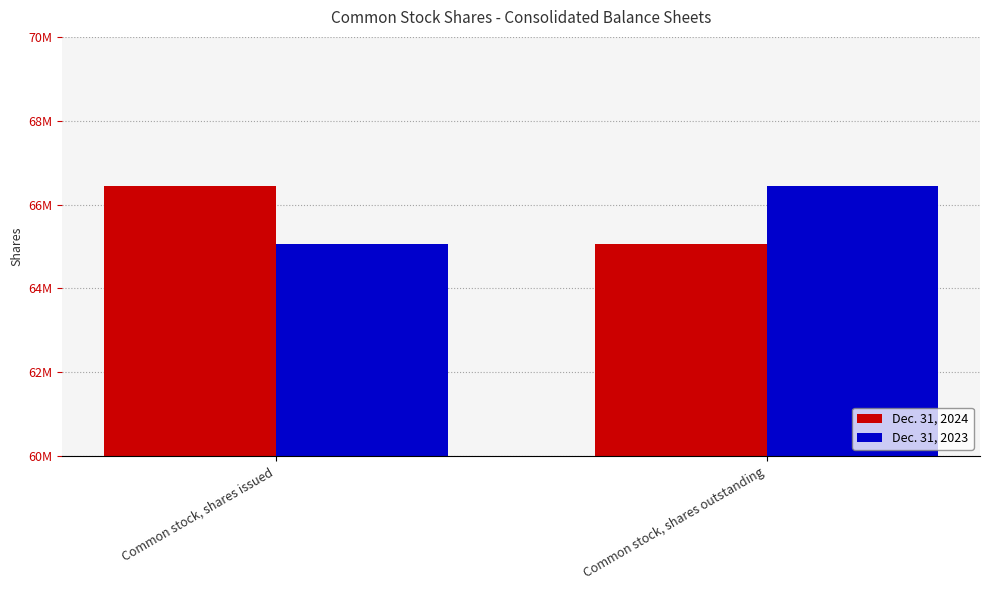

Are the bars grouped side by side (vs. stacked)?

Yes